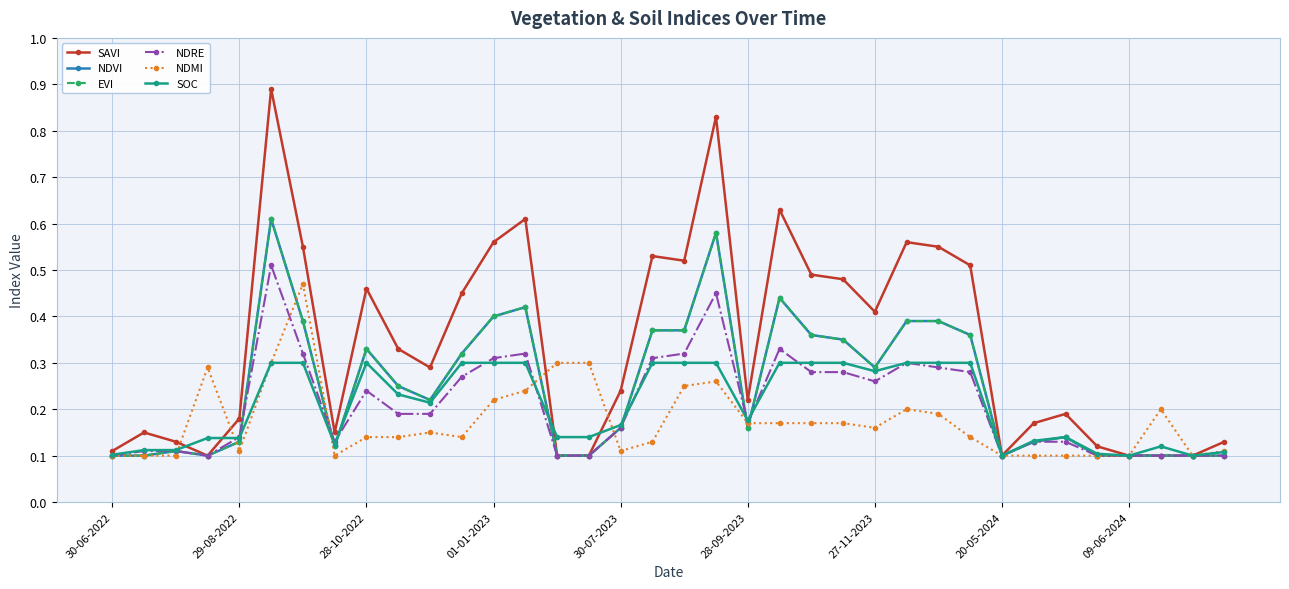

How many lines are shown in the chart?

6